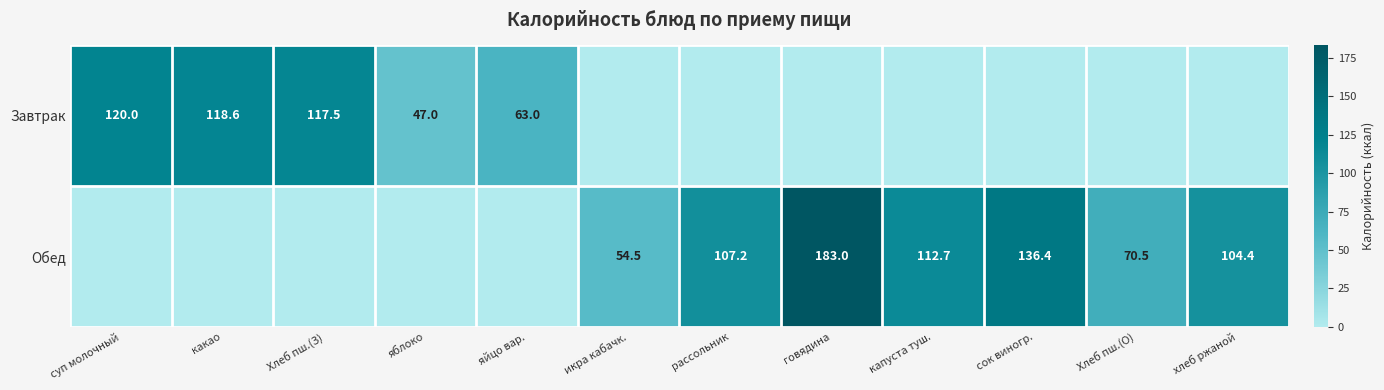

Is it true that Обед equals 104.4 at хлеб ржаной?

True